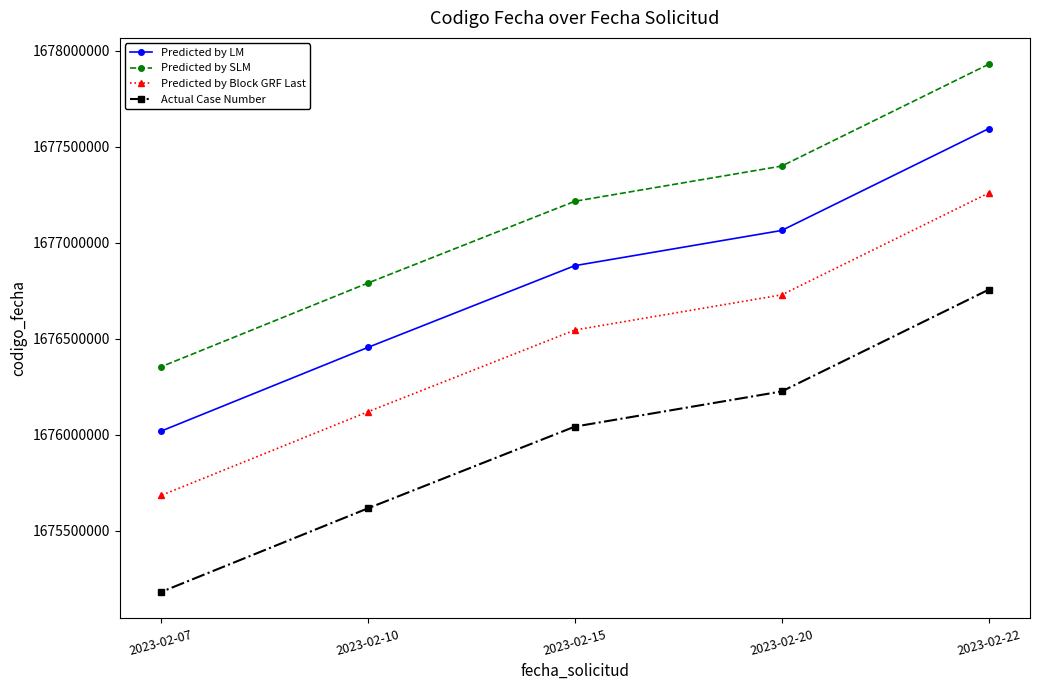

What is the value of the Predicted by LM point at the 2nd from the left?

1676454015.0